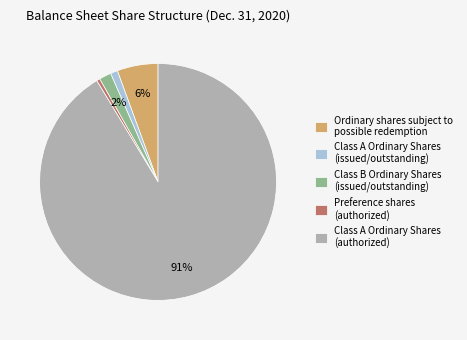

Which category accounts for the majority?

Class A Ordinary Shares (authorized)